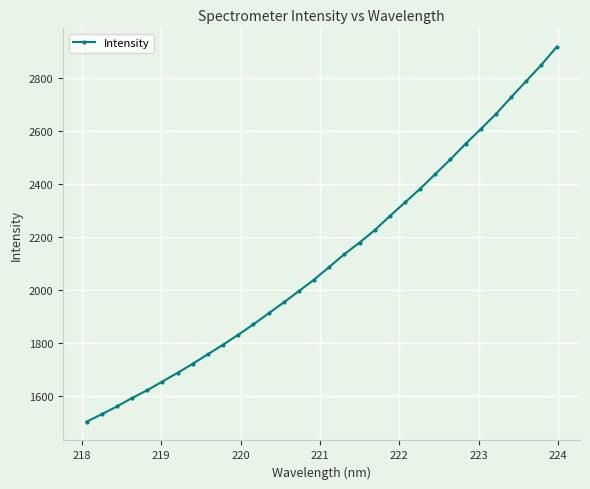

Count the number of categories in the chart.

32